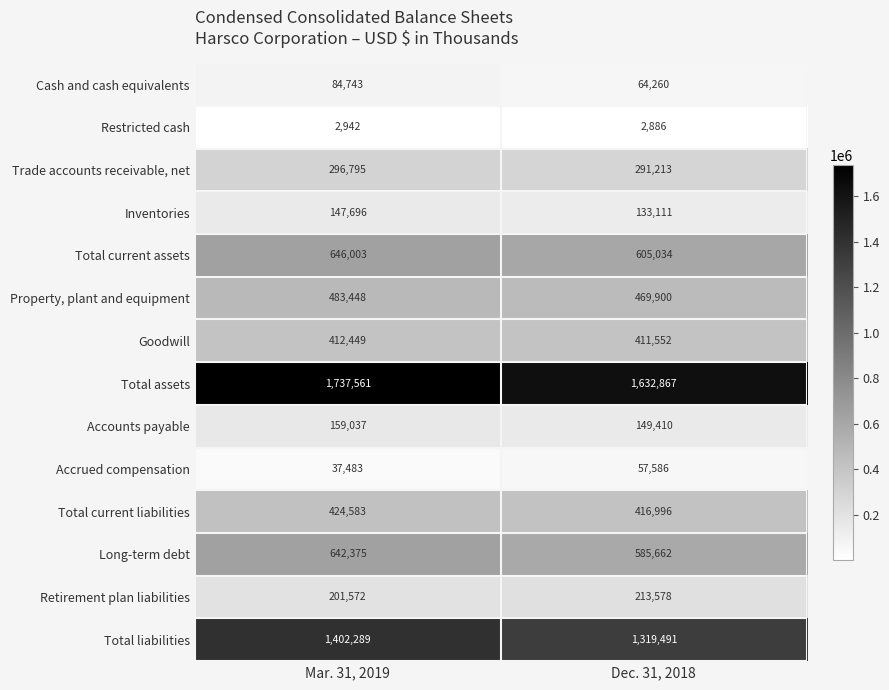

What is the difference between the Accrued compensation values at Mar. 31, 2019 and Dec. 31, 2018?

20103